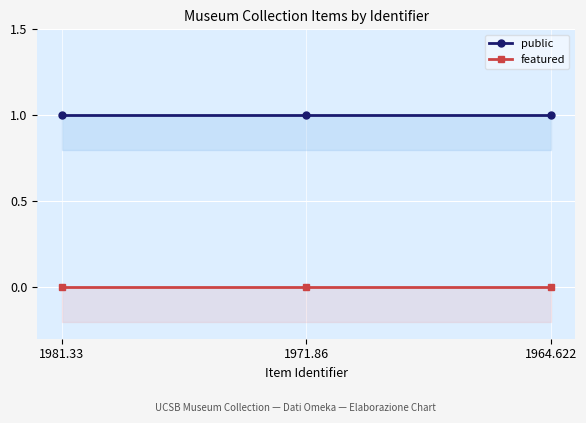

What is the maximum value shown in the chart?

1